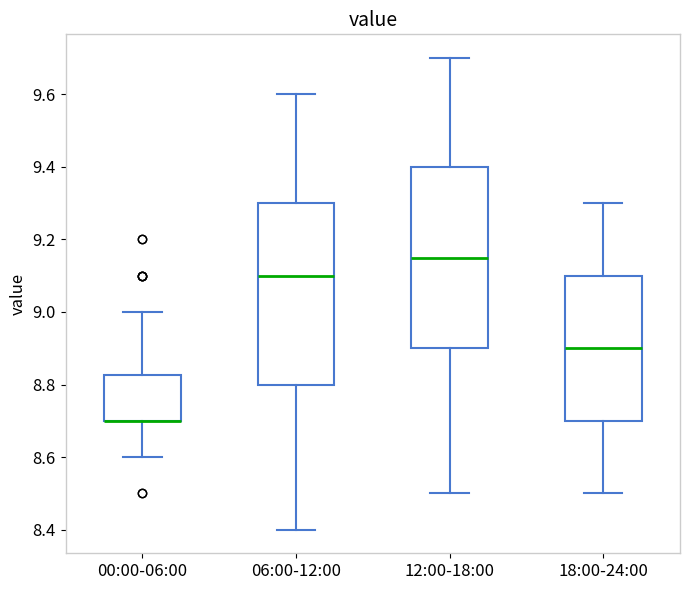

Reading left to right, read every box against the y-axis: the position of its median line, the range the box covers, and the ends of its whiskers. The values are not printed on the chart, so give them approximately, as read against the axis.

00:00-06:00: median 8.70 (drawn on the box's lower edge), box 8.70 to 8.82, whiskers 8.60 to 9.00
06:00-12:00: median 9.10, box 8.80 to 9.30, whiskers 8.40 to 9.60
12:00-18:00: median 9.16, box 8.90 to 9.40, whiskers 8.50 to 9.70
18:00-24:00: median 8.90, box 8.70 to 9.10, whiskers 8.50 to 9.30